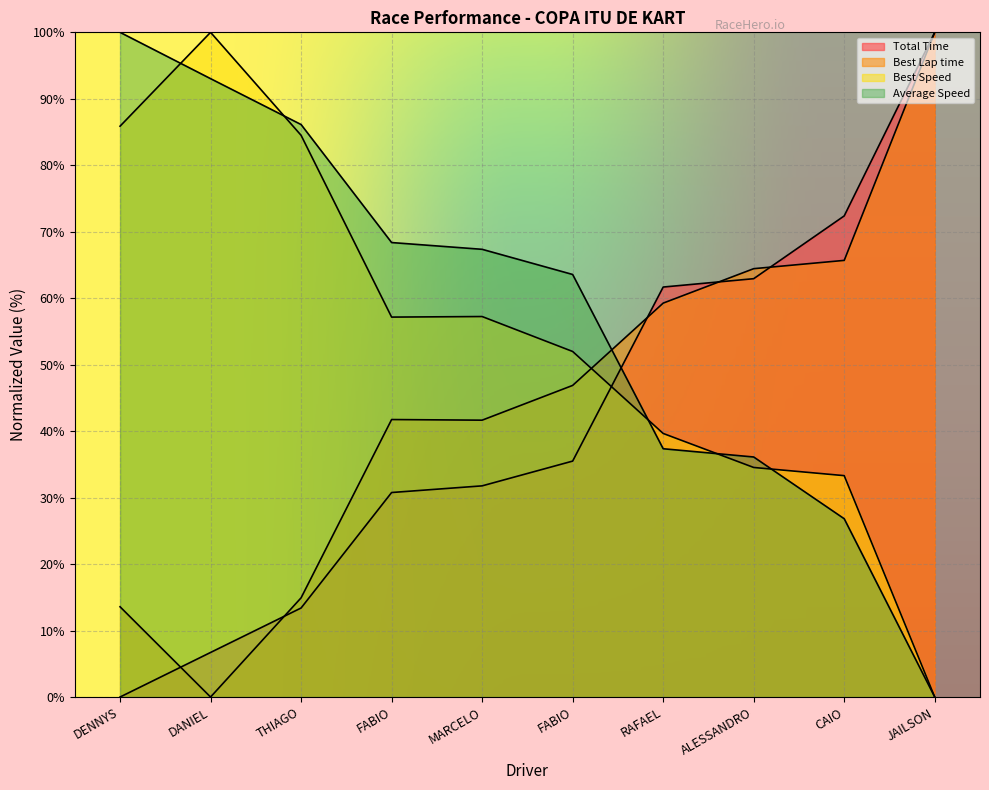

What is the difference between the Average Speed values at ALESSANDRO and CAIO?

9.3